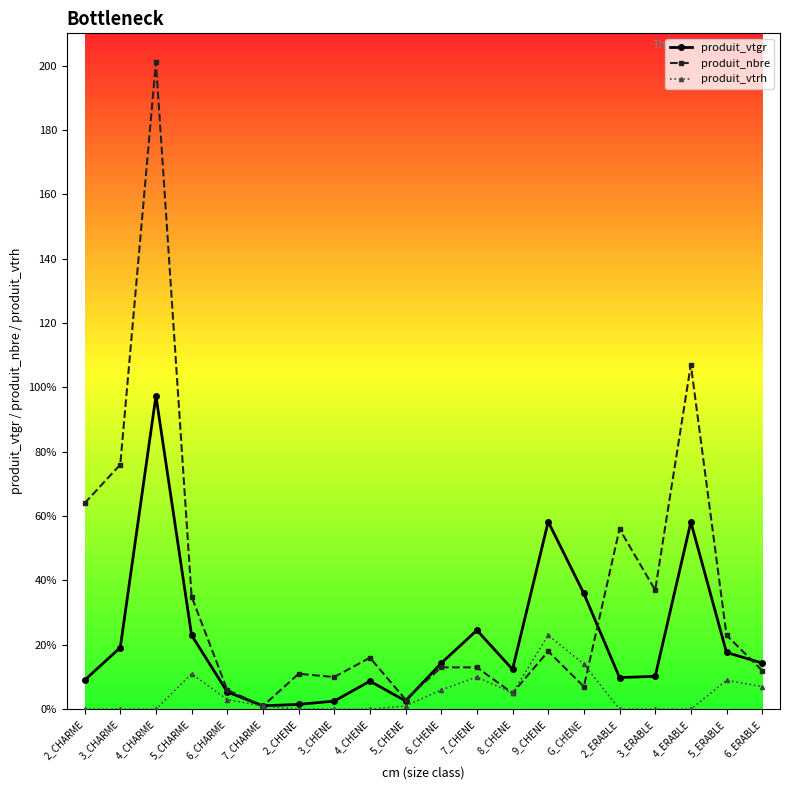

Rank the series at 2_ERABLE from highest to lowest value.

produit_nbre, produit_vtgr, produit_vtrh